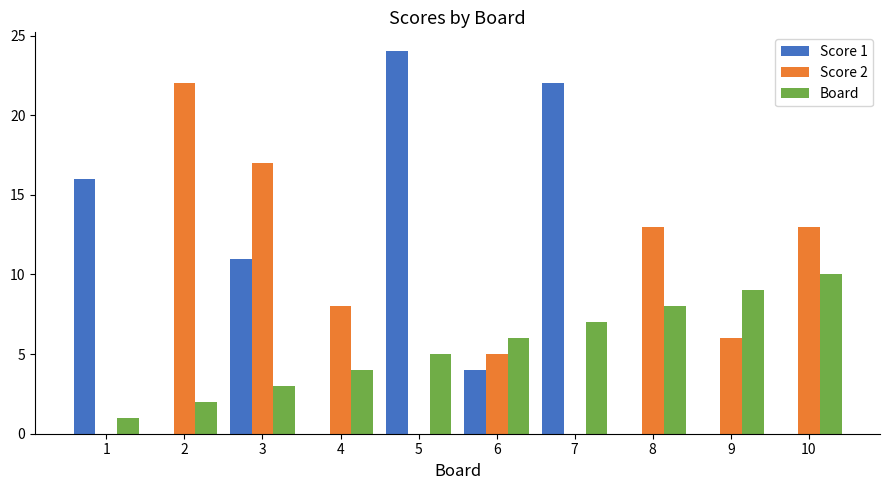

True or false: Score 2 has a value of 13 at 10.

True